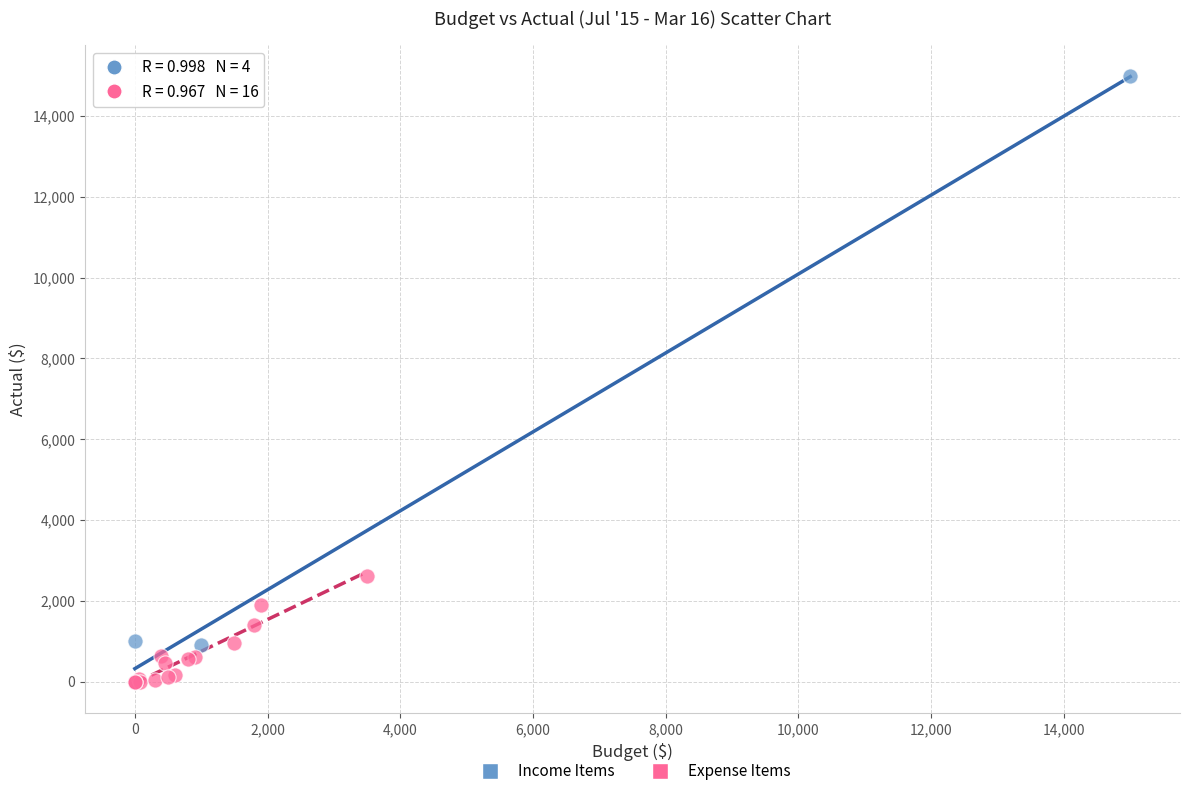

Which series has the largest Y range (max minus min)?

Income Items